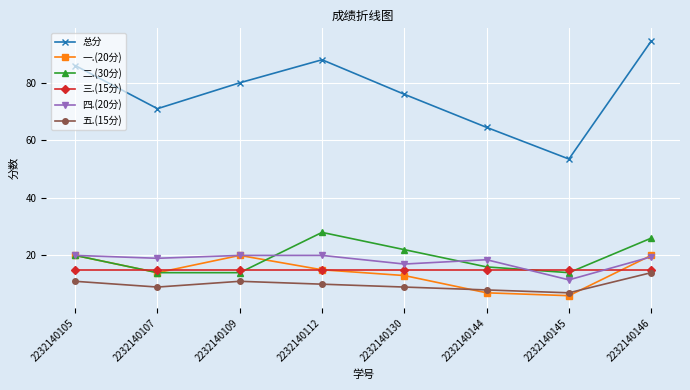

Reading left to right, what are all the values shown in this chart?

总分: 86.0	71.0	80.0	88.0	76.0	64.5	53.5	94.5
一.(20分): 20.0	14.0	20.0	15.0	13.0	7.0	6.0	20.0
二.(30分): 20.0	14.0	14.0	28.0	22.0	16.0	14.0	26.0
三.(15分): 15.0	15.0	15.0	15.0	15.0	15.0	15.0	15.0
四.(20分): 20.0	19.0	20.0	20.0	17.0	18.5	11.5	19.5
五.(15分): 11.0	9.0	11.0	10.0	9.0	8.0	7.0	14.0